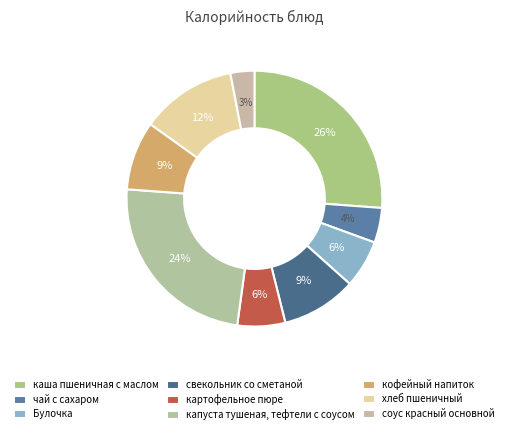

To the nearest percent, what percentage of the pie is соус красный основной?

3%